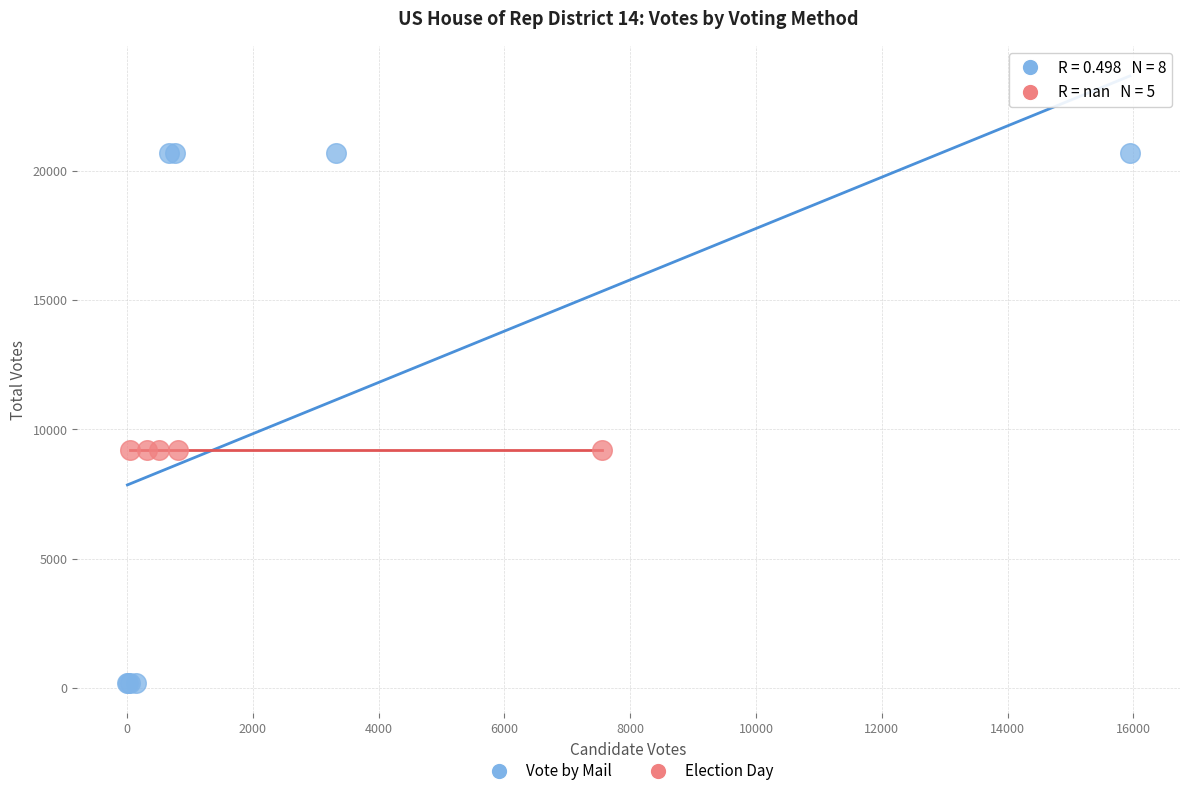

What are all the series names shown in the legend?

Vote by Mail, Election Day